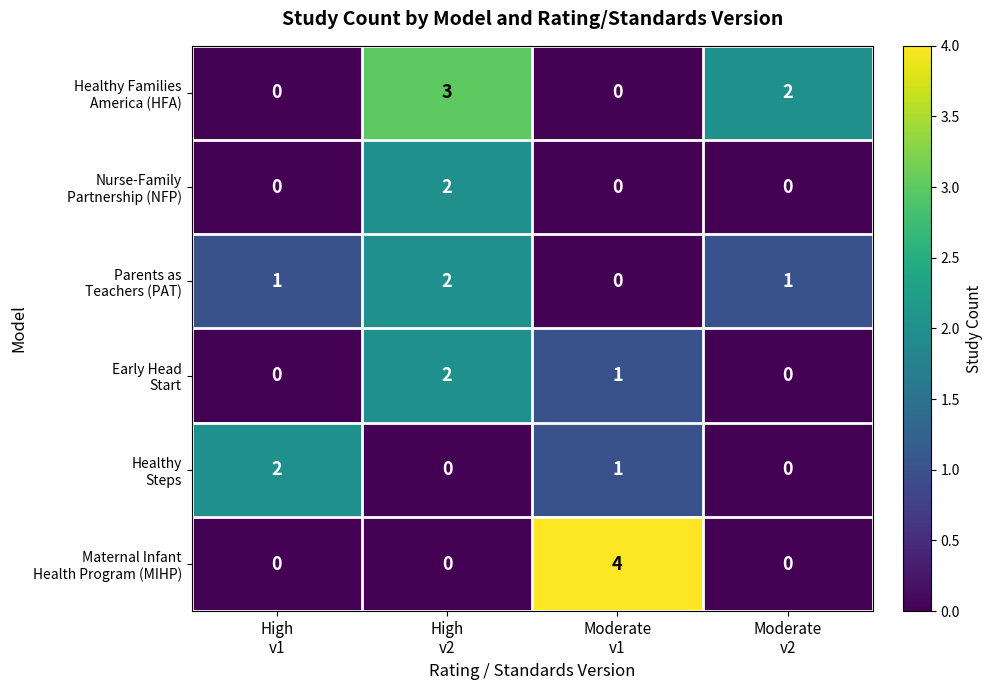

Count the number of data series in this chart.

6